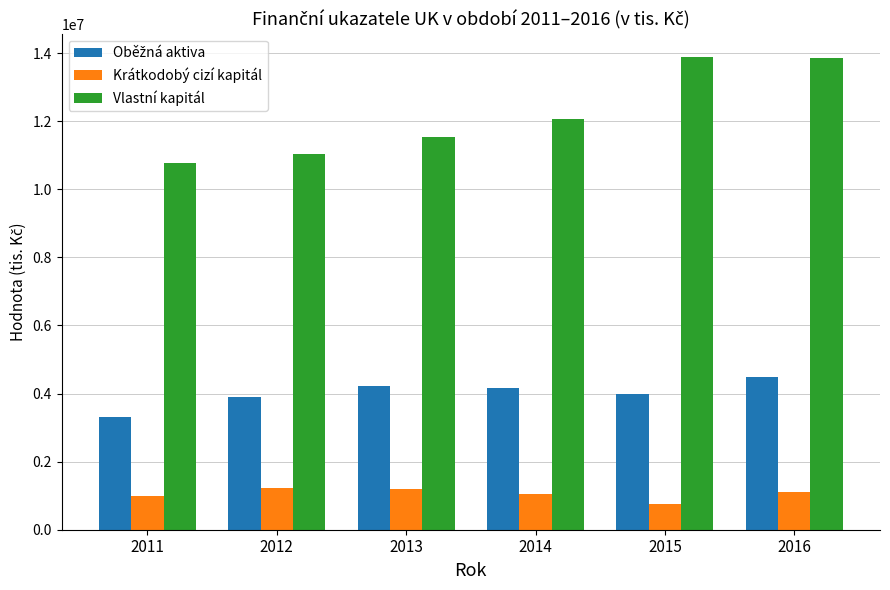

What is the maximum value for Krátkodobý cizí kapitál?

1237439.8